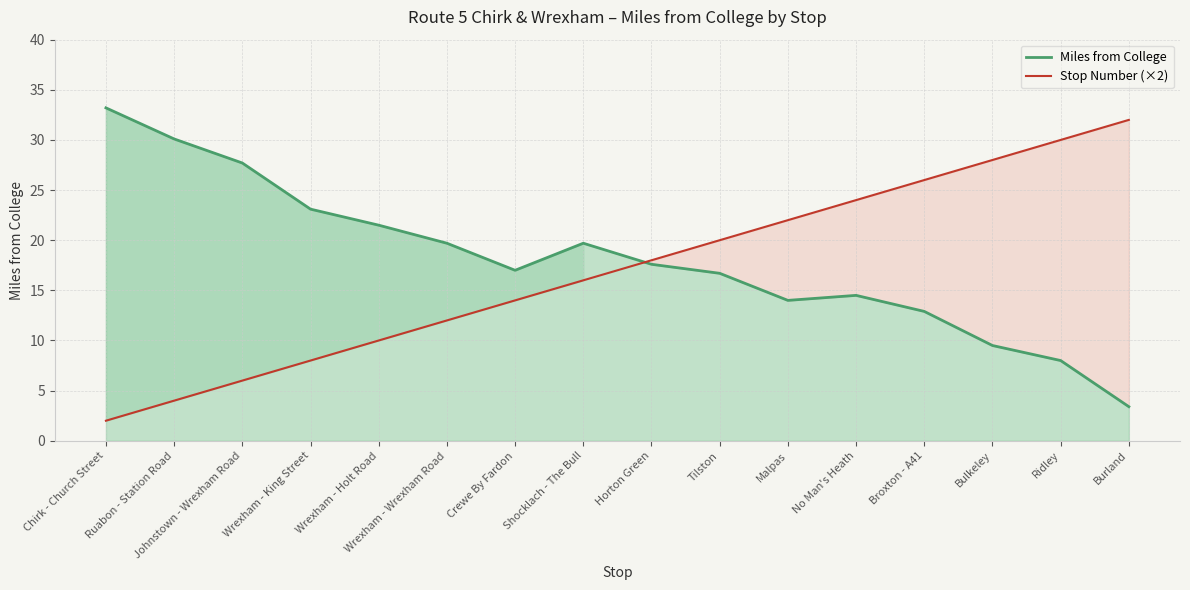

What is the label of the 5th point from the right?

No Man's Heath